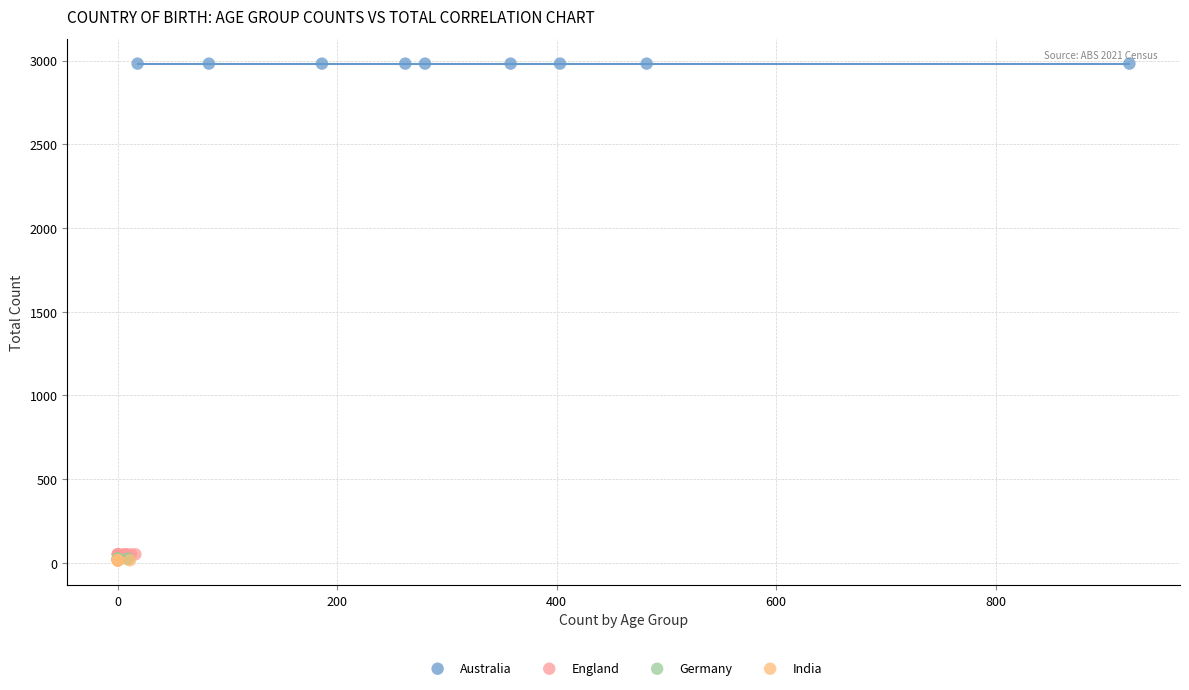

What are all the series names shown in the legend?

Australia, England, Germany, India